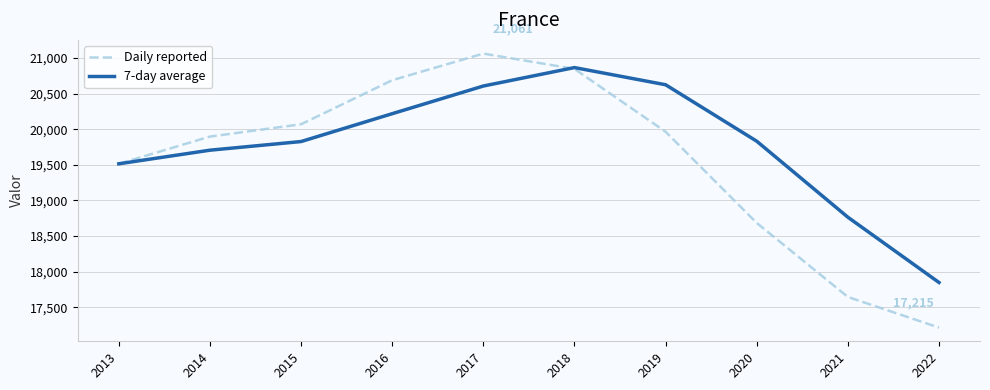

How many lines are shown in the chart?

2